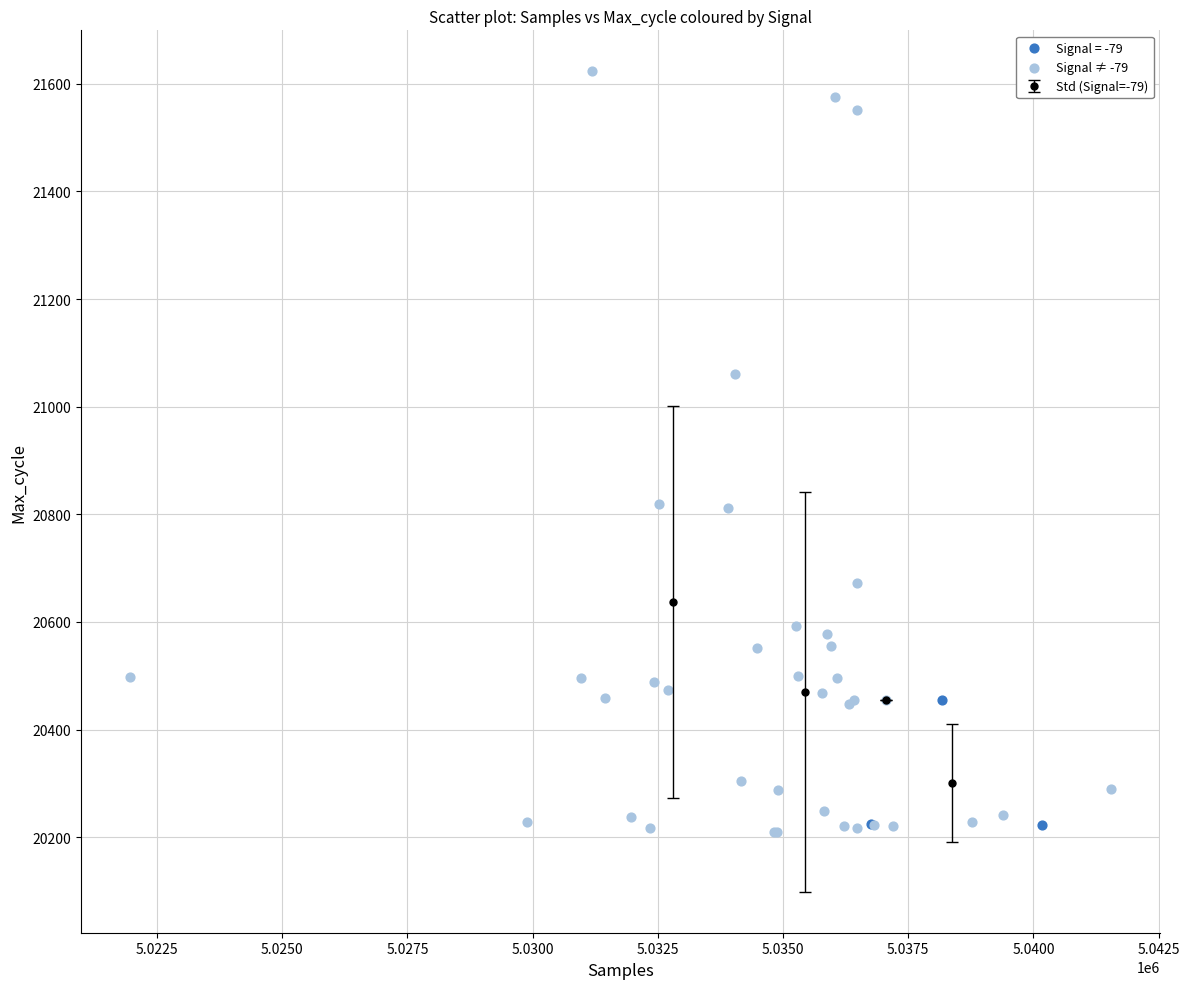

Which series reaches the maximum Y coordinate?

Signal ≠ -79